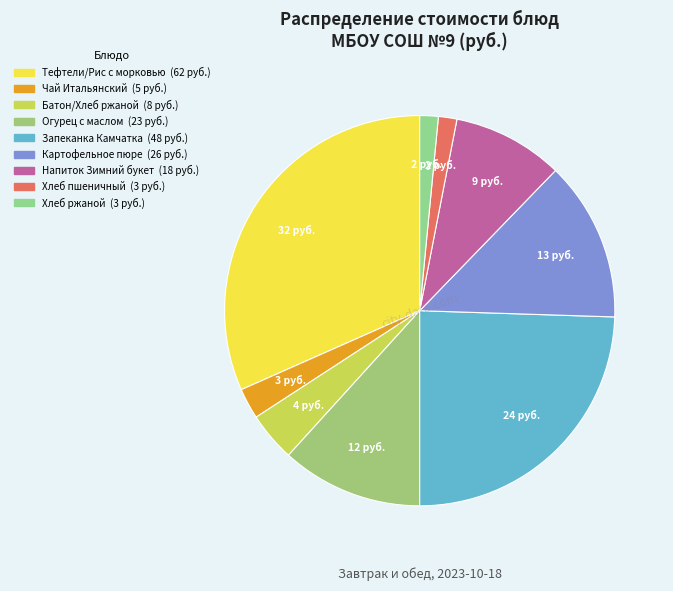

The Огурец с маслом slice represents 17% of the pie. True or false?

False